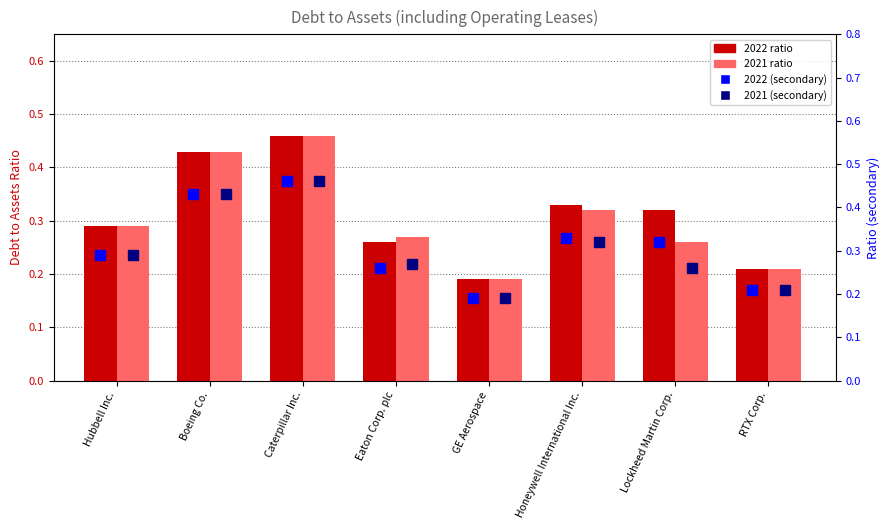

What is the difference between the maximum and second lowest values in the 2022 ratio series?

0.2